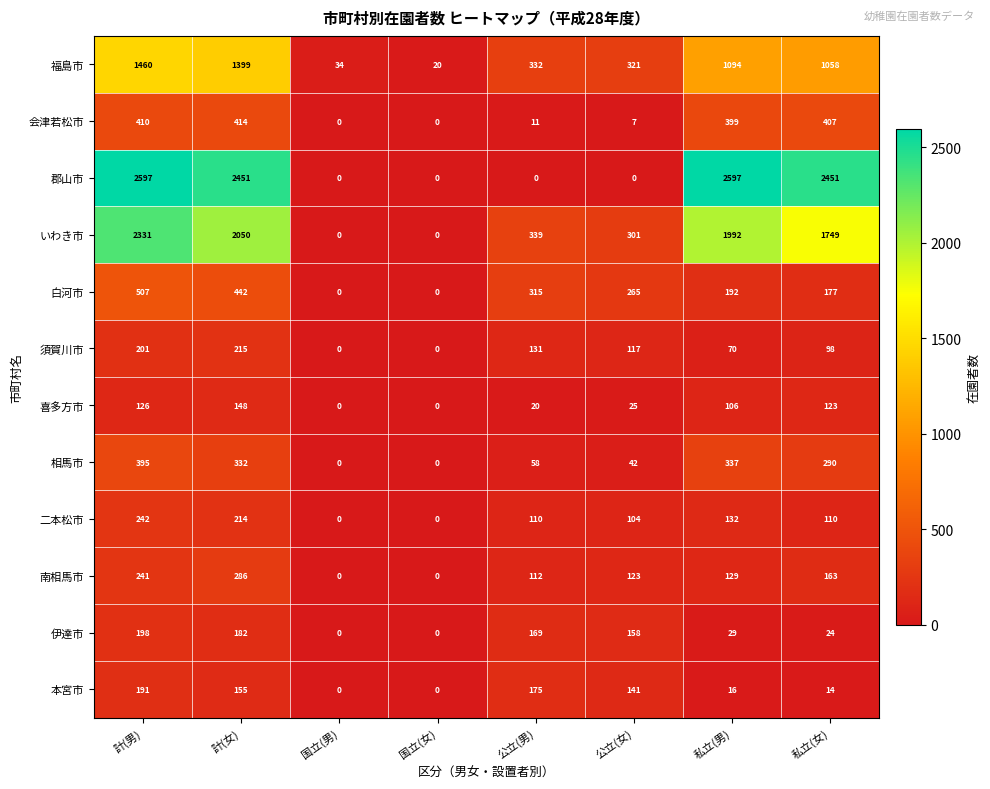

Which series has the widest spread of values?

郡山市